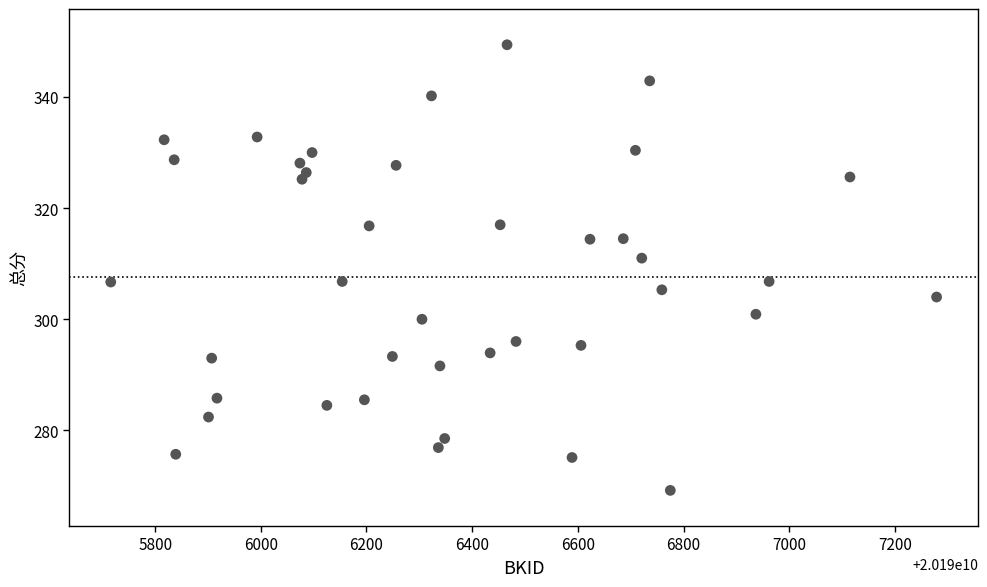

What is the range of Y values (max minus min)?

80.2